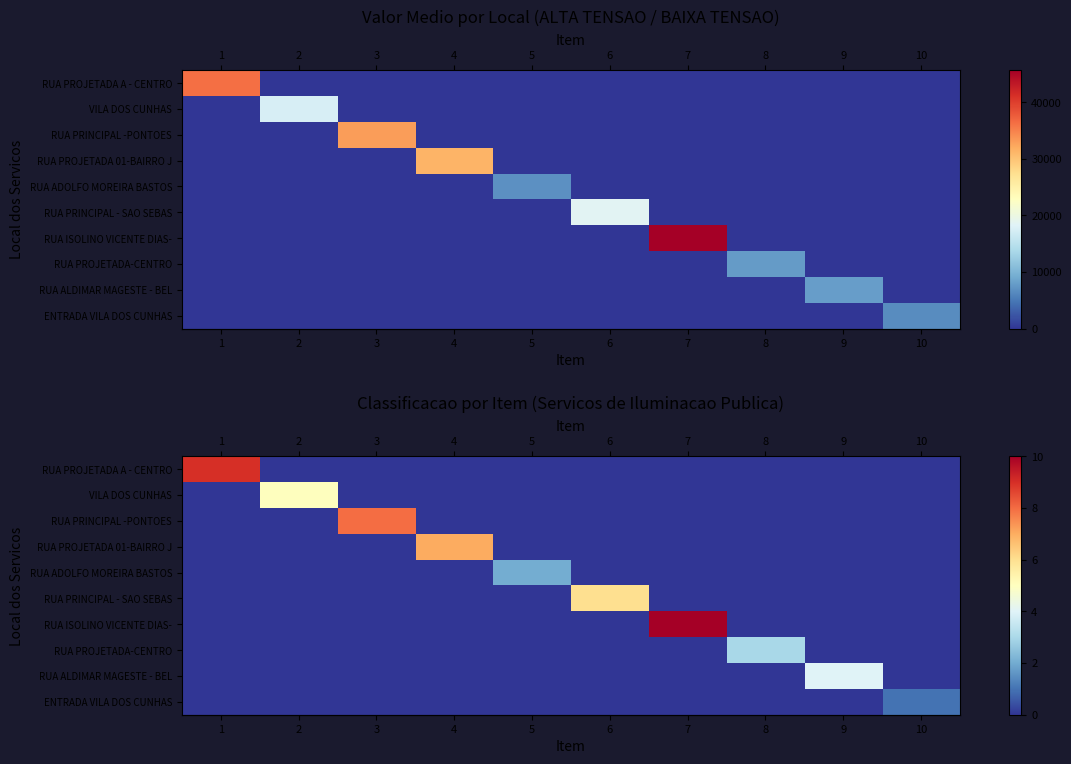

Count the row_7 values in the range 0 to 1.

9